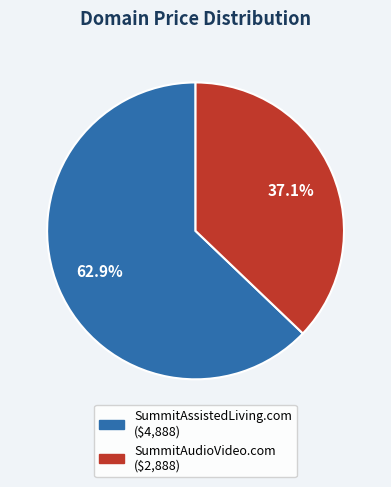

What is the total percentage of SummitAudioVideo.com and SummitAssistedLiving.com?

100.0%